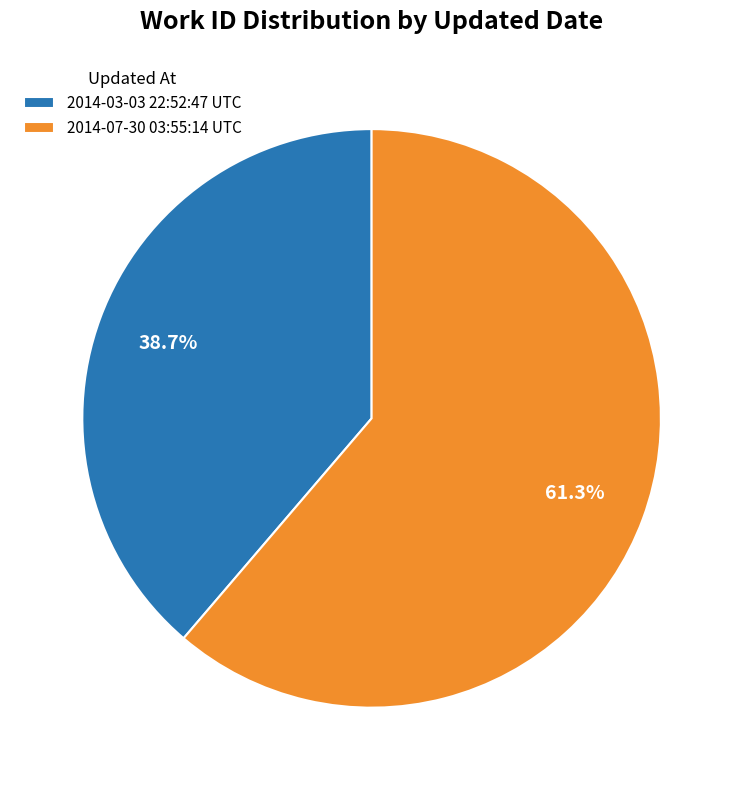

What percentage is the 2014-07-30 03:55:14 UTC slice, to the nearest percent?

61%